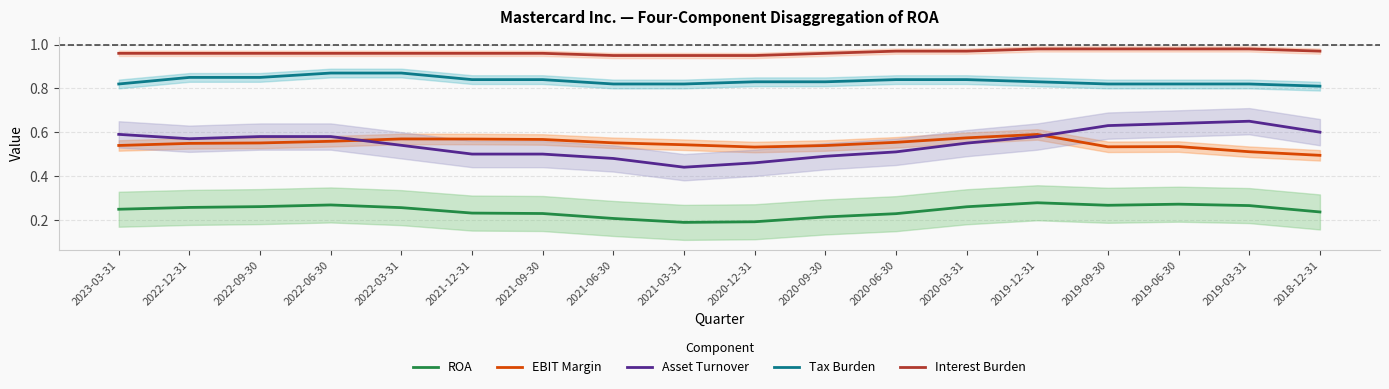

The EBIT Margin series shows 0.6 at 2022-03-31. True or false?

True